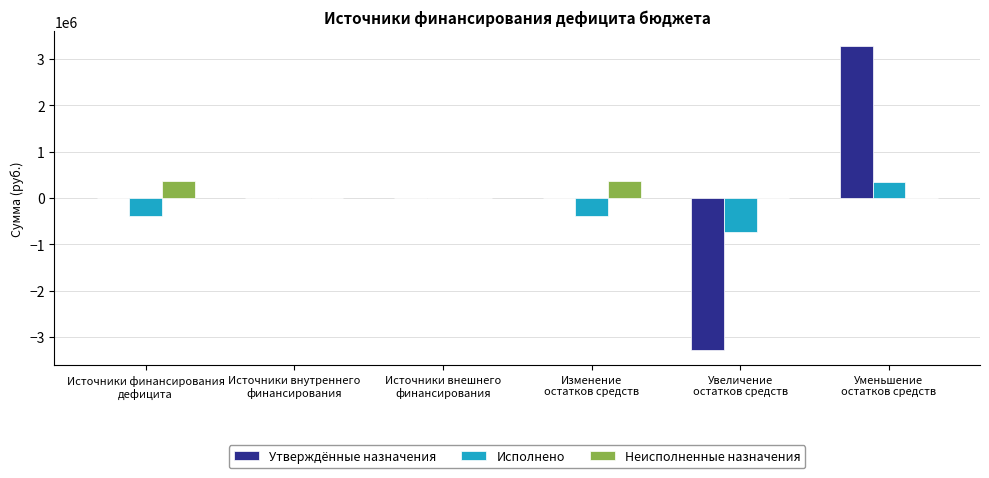

Reading left to right, list all the values displayed in this chart.

Утверждённые назначения: 0.0	0.0	0.0	0.0	-3278500.0	3278500.0
Исполнено: -377676.8	0.0	0.0	-377676.8	-725667.7	347990.9
Неисполненные назначения: 377676.8	0.0	0.0	377676.8	0.0	0.0